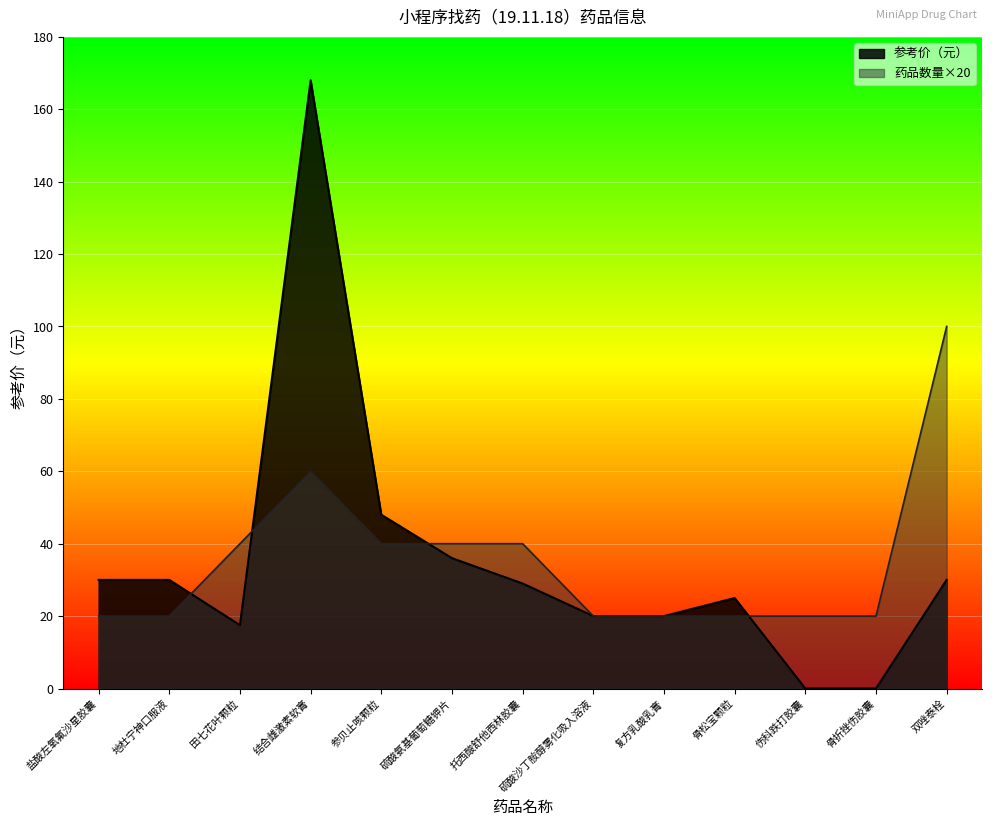

Is the value of 药品数量 at 骨折挫伤胶囊 greater than the value of 参考价 at 地杜宁神口服液?

No